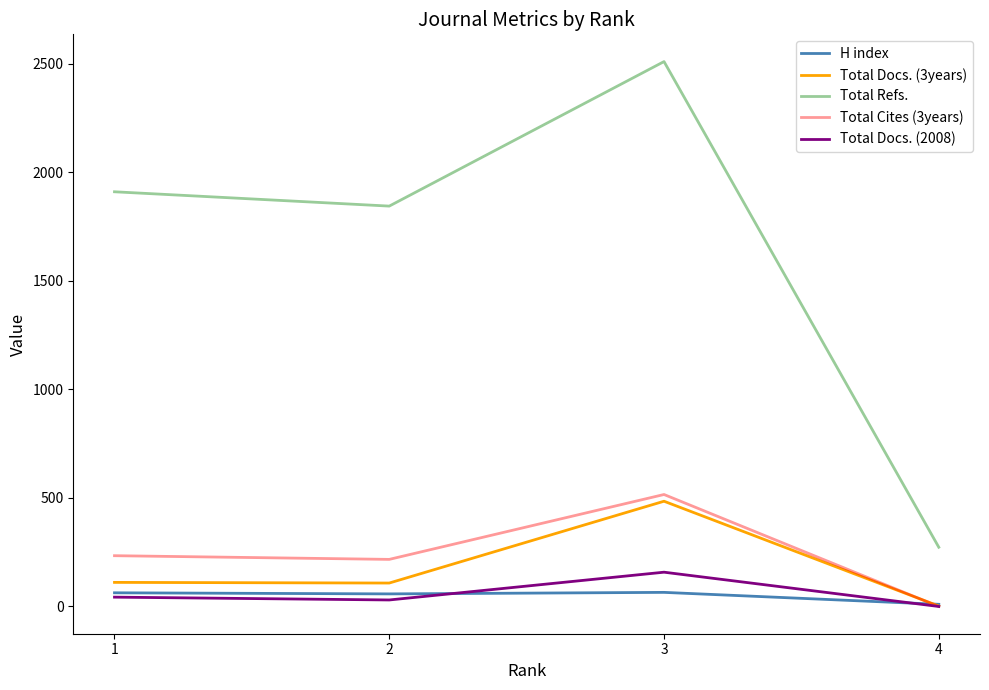

What are all the series names shown in the legend?

H index, Total Docs. (3years), Total Refs., Total Cites (3years), Total Docs. (2008)